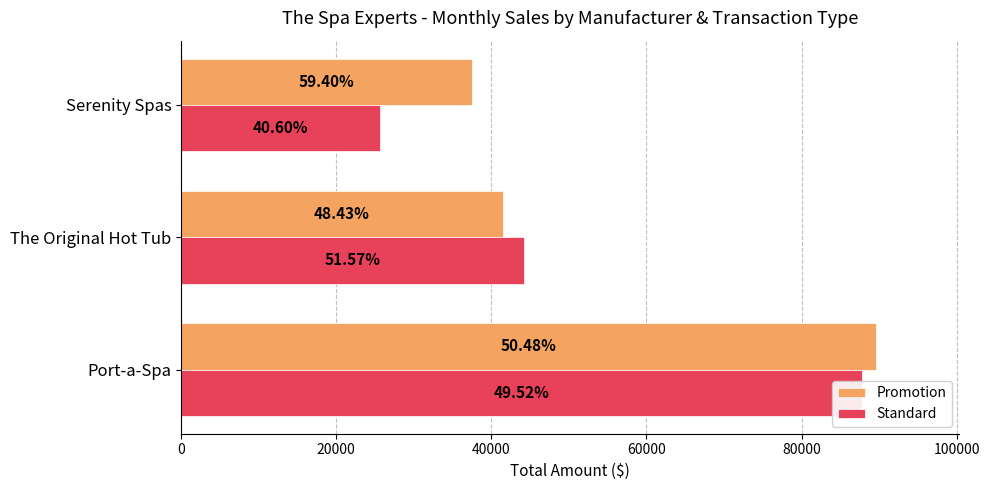

Rank the series by their maximum value, from lowest to highest.

Standard, Promotion